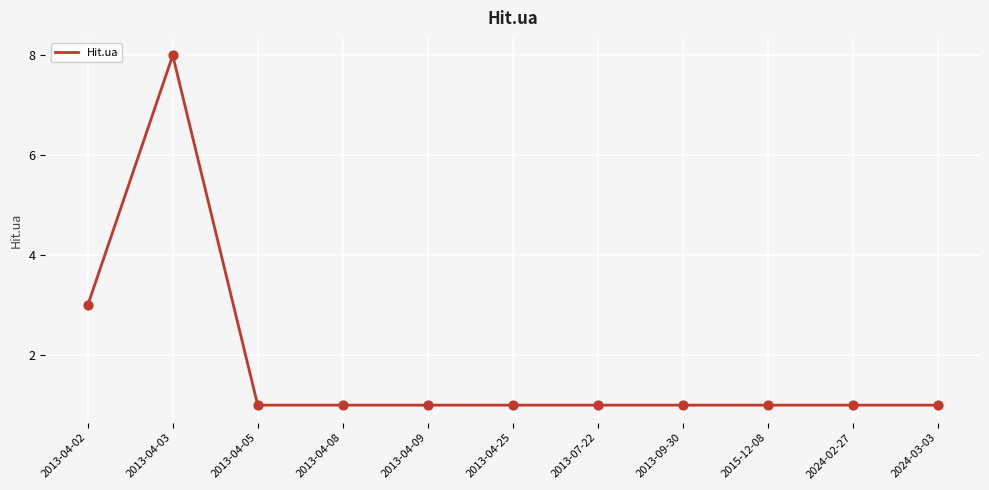

Approximately how many times larger is the value at 2013-09-30 compared to 2015-12-08?

1.0